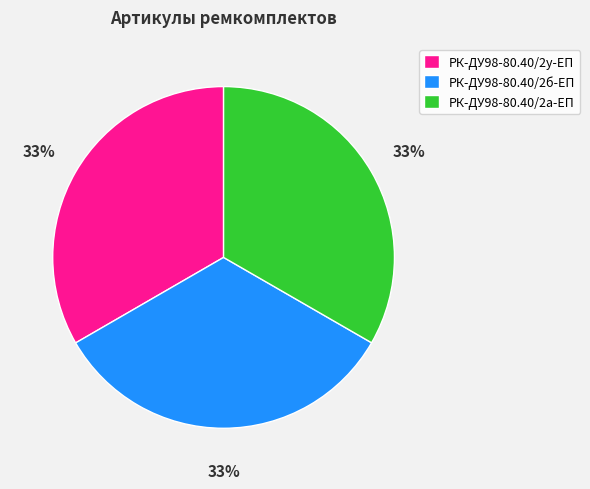

Is it true that РК-ДУ98-80.40/2б-ЕП is 33% of the pie?

True